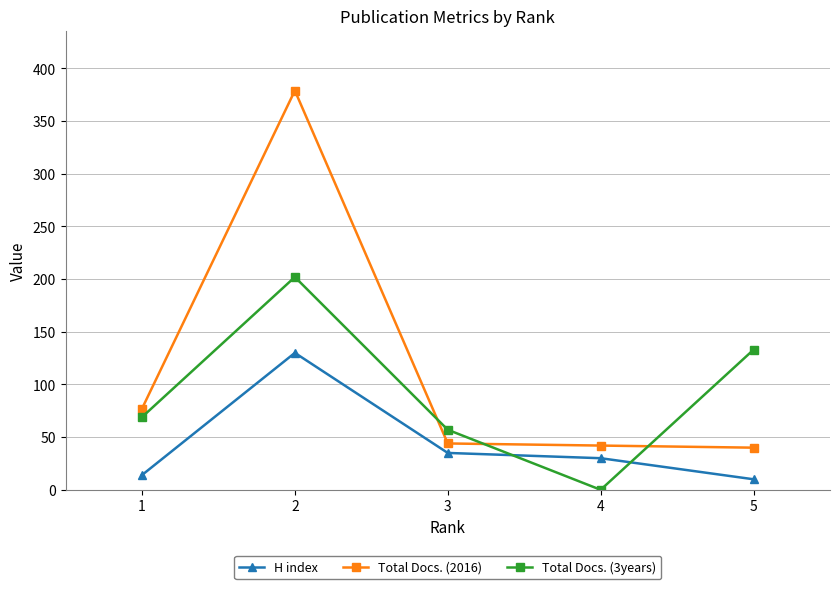

Between 4 and 5, which series saw the biggest shift?

Total Docs. (3years)